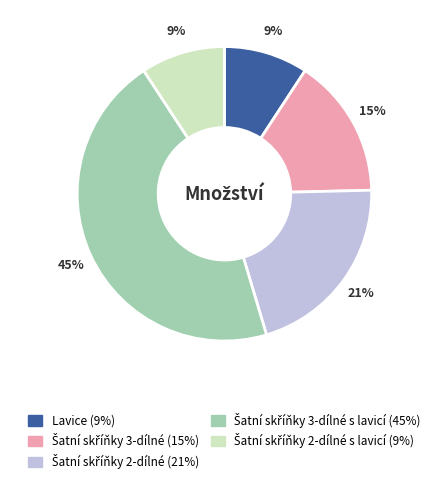

To the nearest percent, what is the difference between the largest and smallest slice percentages?

36%